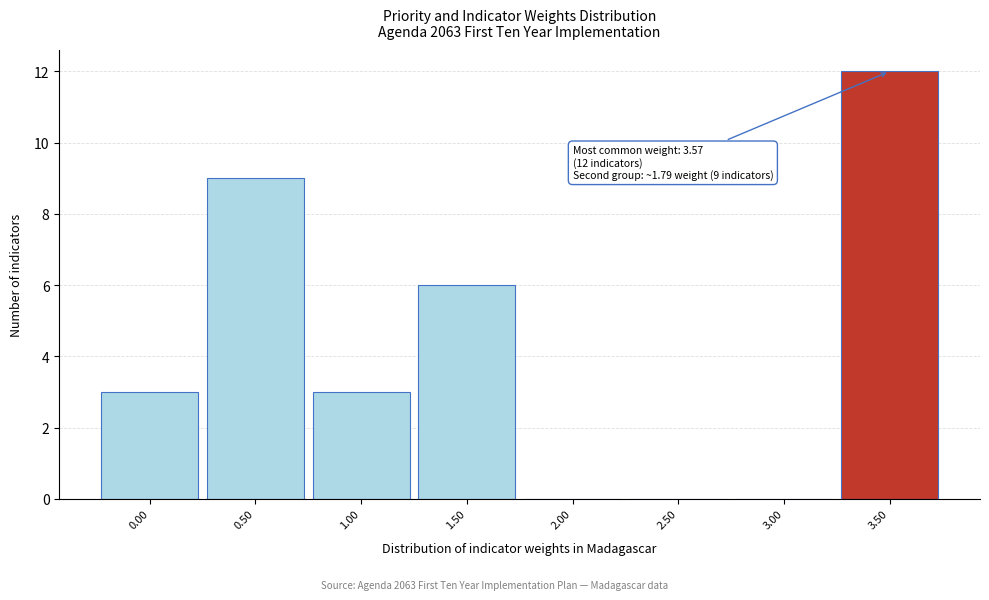

Reading left to right, transcribe all the data shown in this chart.

0.00=3	0.50=9	1.00=3	1.50=6	2.00=0	2.50=0	3.00=0	3.50=12